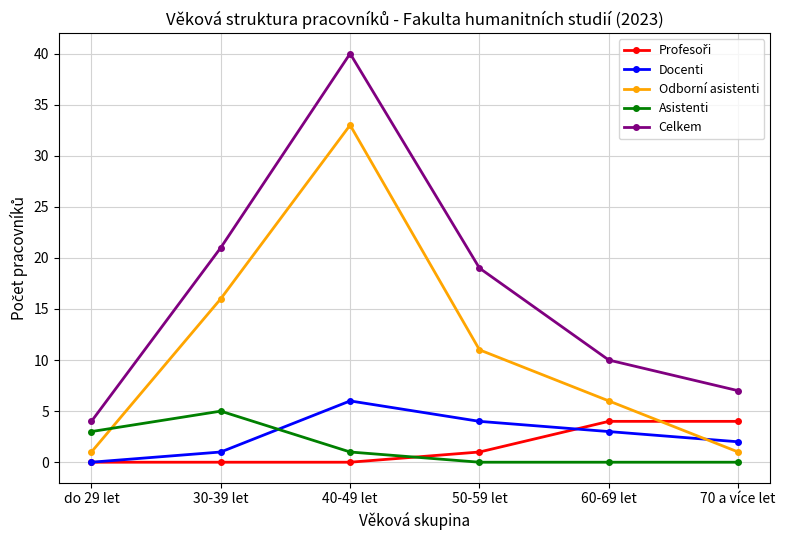

The Docenti series shows 3 at do 29 let. True or false?

False